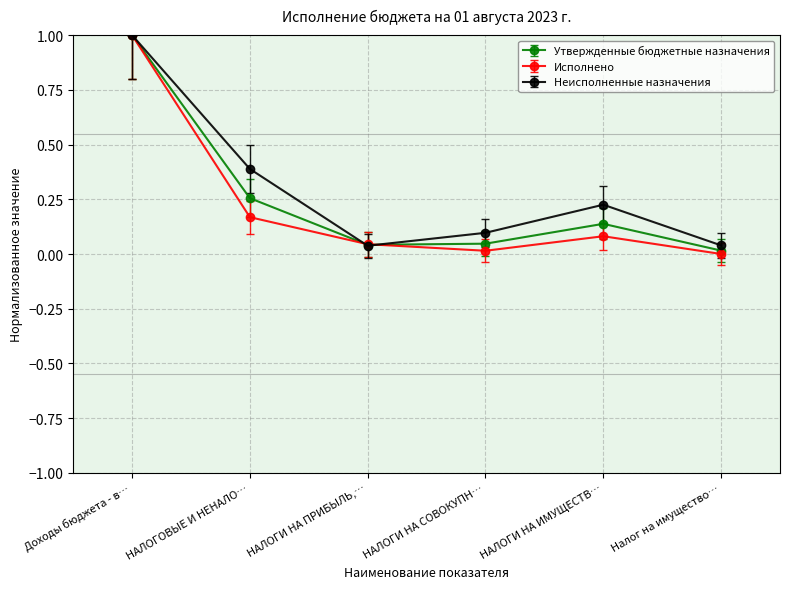

What is the label of the 1st point from the right?

Налог на имущество…